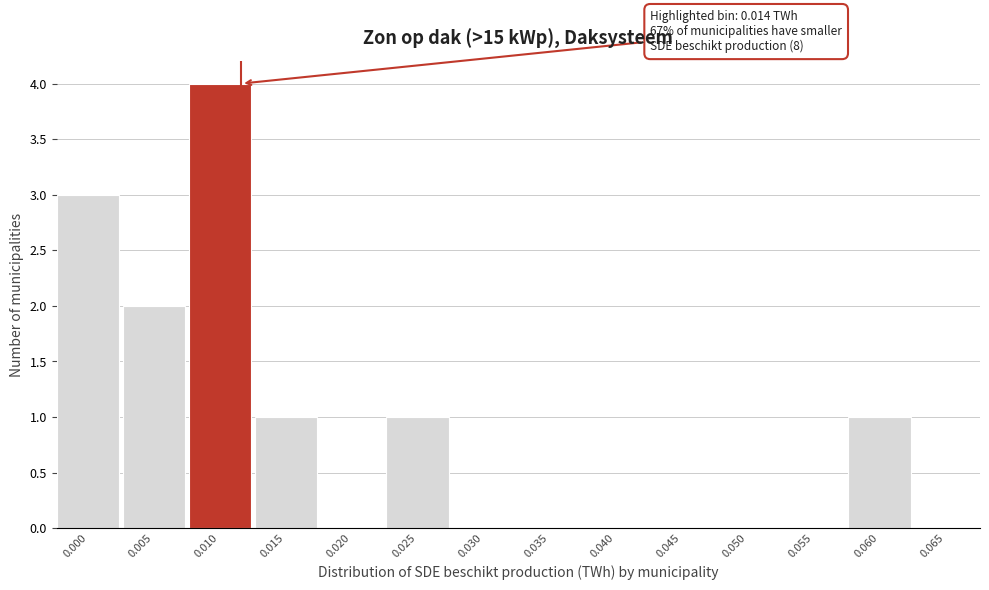

Reading left to right, extract all data points from this chart.

0.000=3	0.005=2	0.010=4	0.015=1	0.020=0	0.025=1	0.030=0	0.035=0	0.040=0	0.045=0	0.050=0	0.055=0	0.060=1	0.065=0